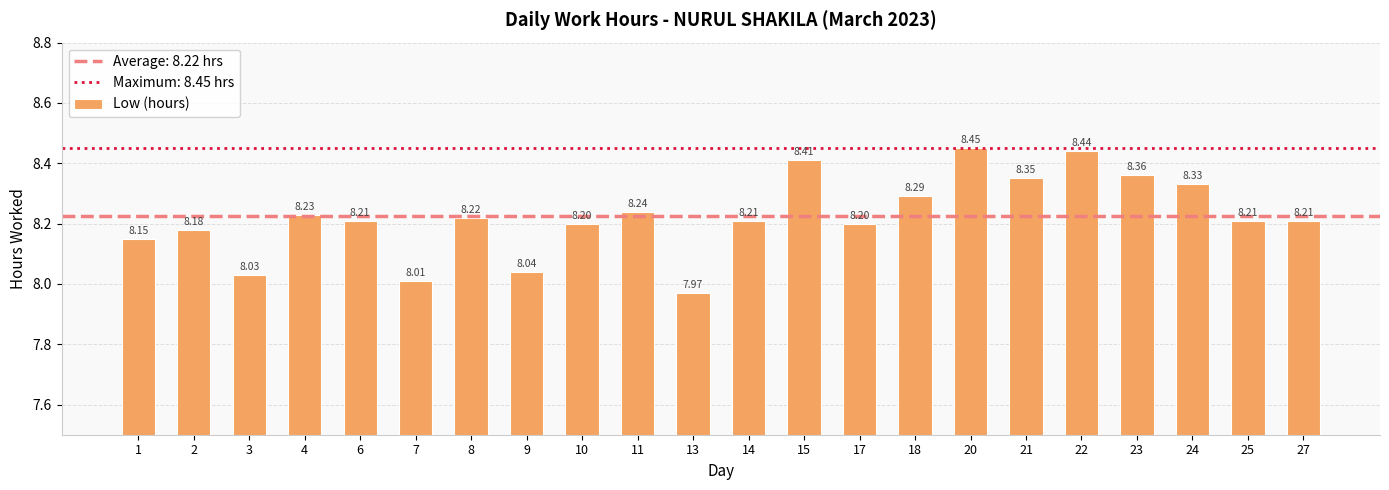

Does the chart contain stacked bars?

No